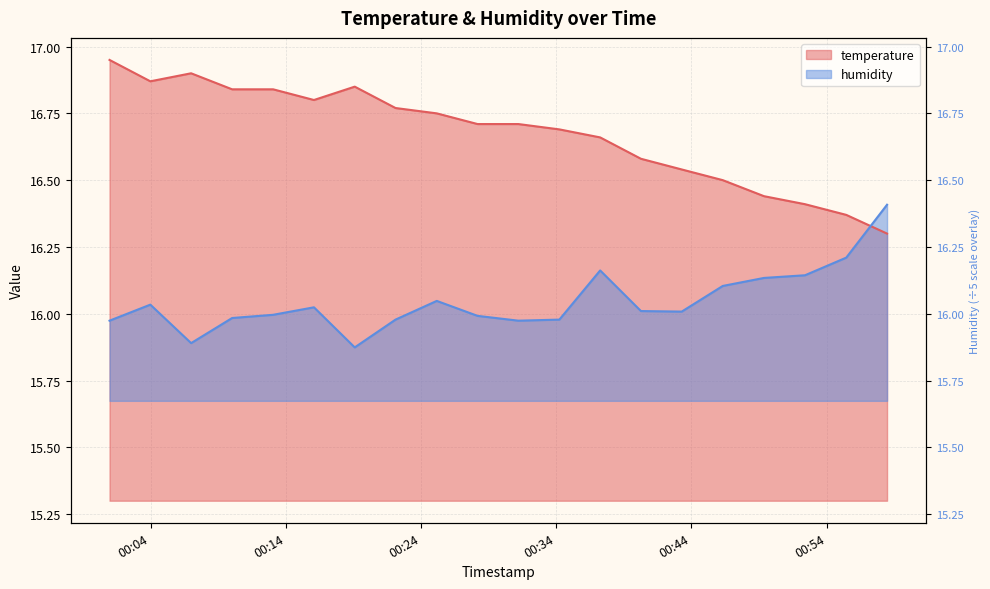

Between which two adjacent categories do temperature and humidity first intersect?

2023-09-07T00:55:27 and 2023-09-07T00:58:28